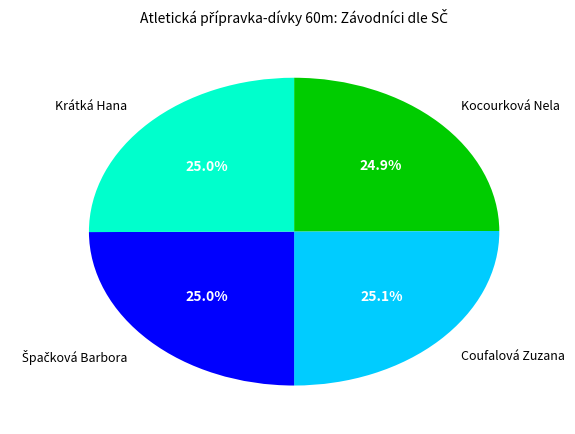

Is there a majority slice in this chart?

No